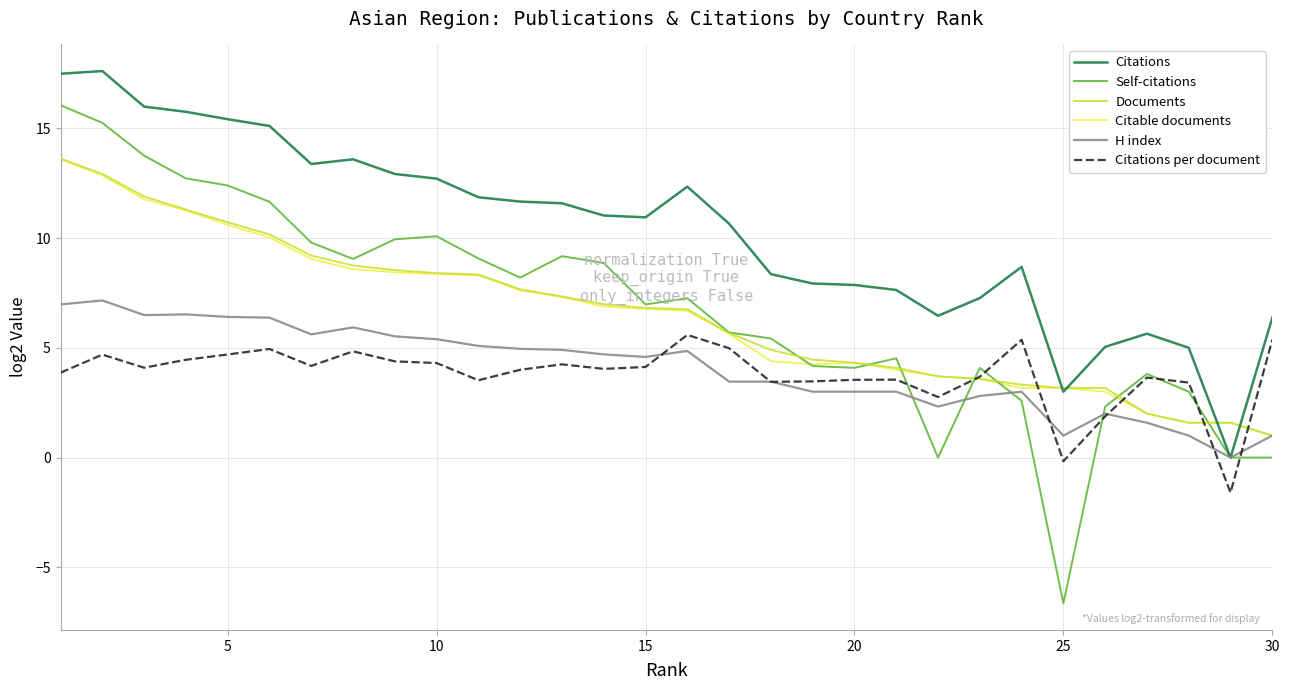

What is the greatest value displayed?

17.6